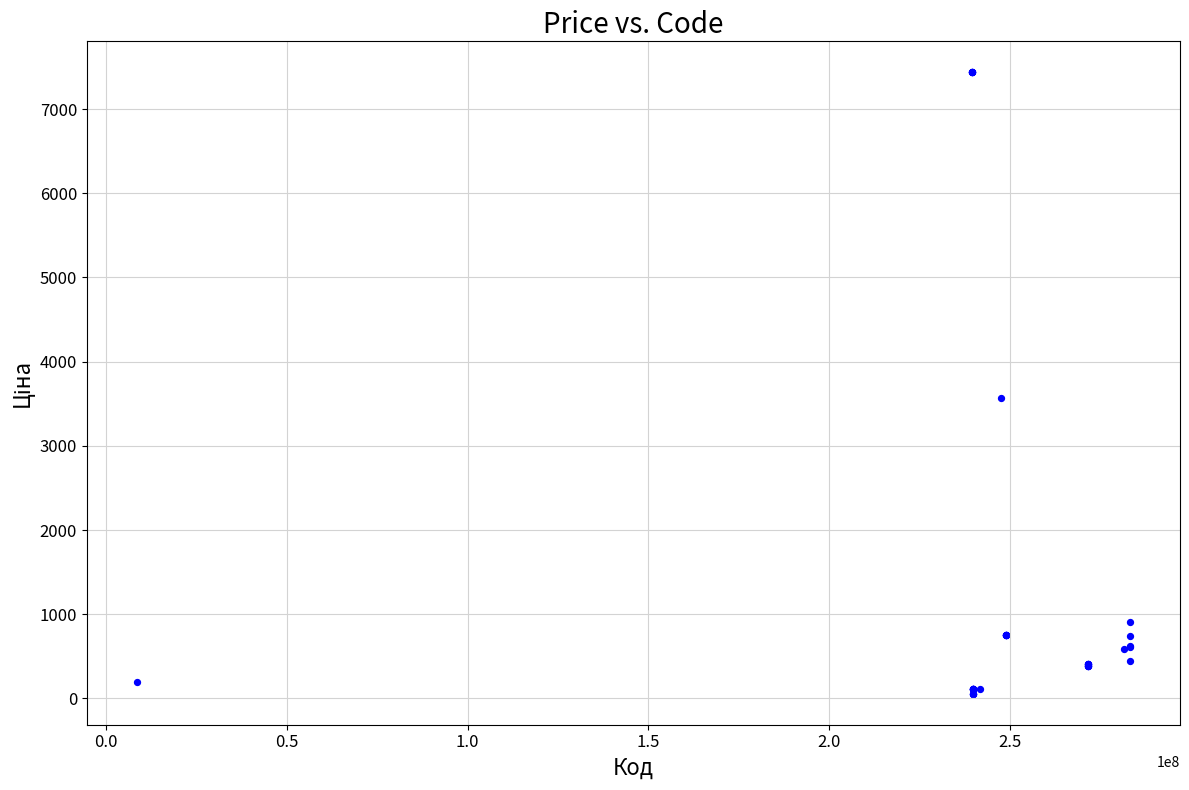

What Y value in the scatter plot is closest to 3746?

3569.6